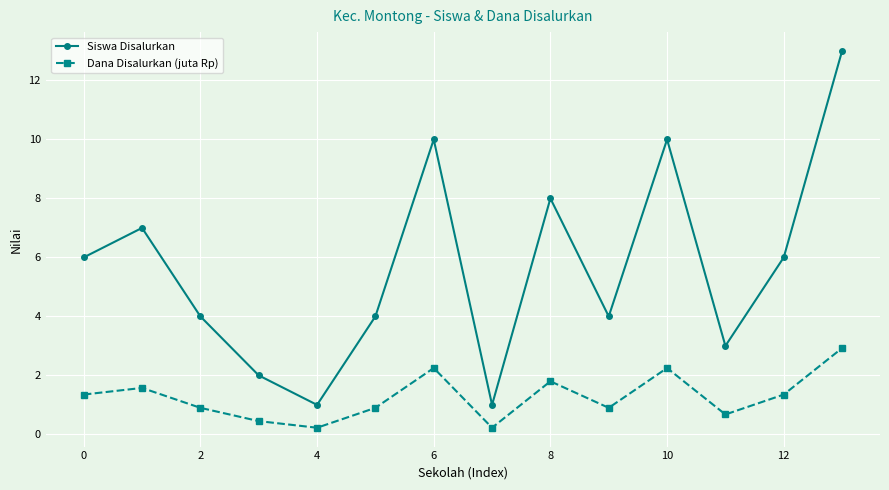

True or false: Dana Disalurkan (juta Rp) and Siswa Disalurkan cross at least once.

False